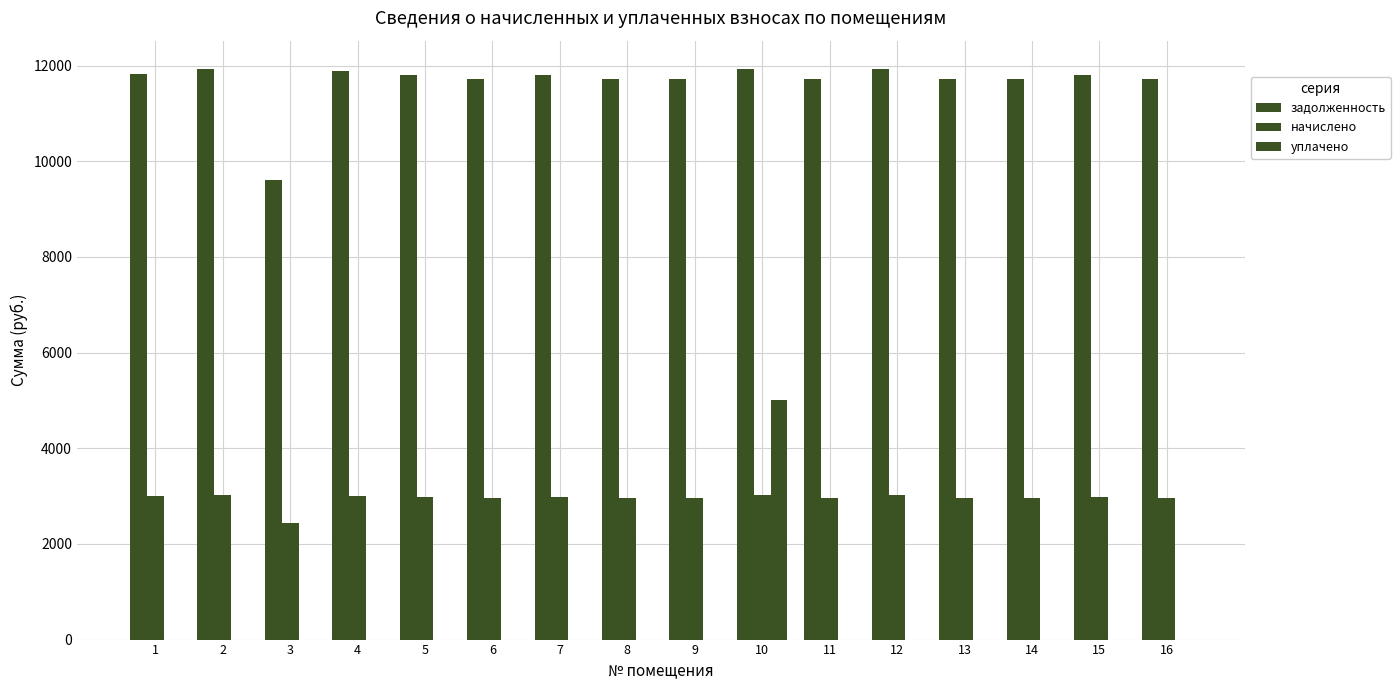

Which series has the largest total across all categories?

задолженность